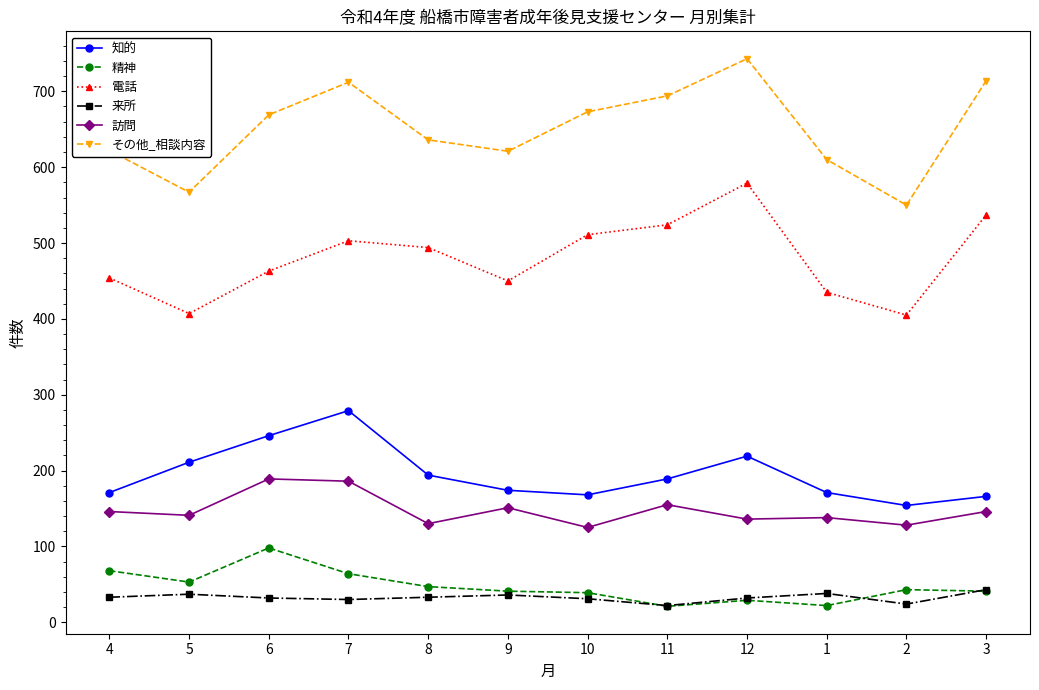

Which series has the widest spread of values?

その他_相談内容